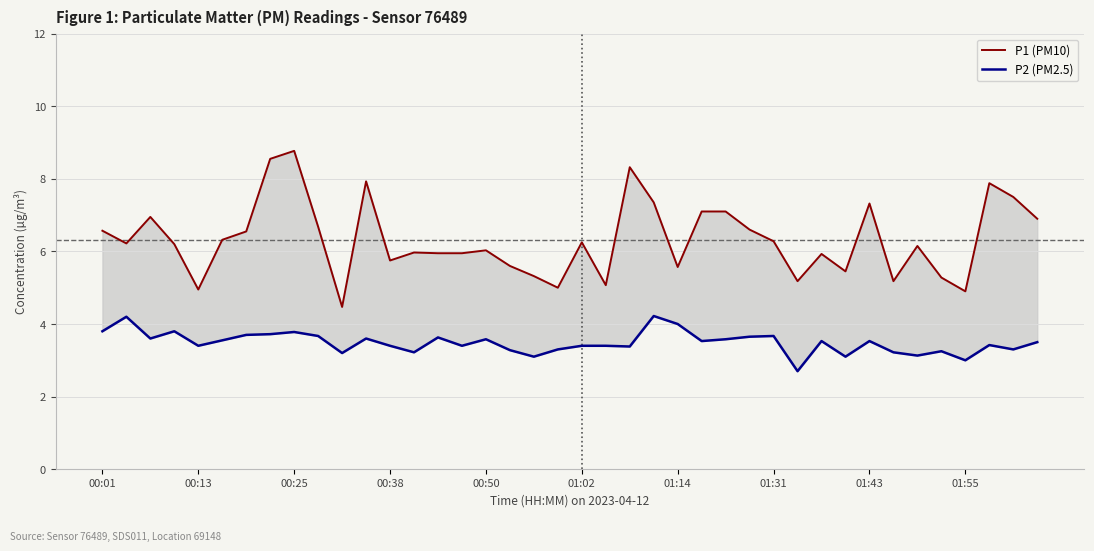

Which series changed the most between 11 and 38?

P1 (PM10)